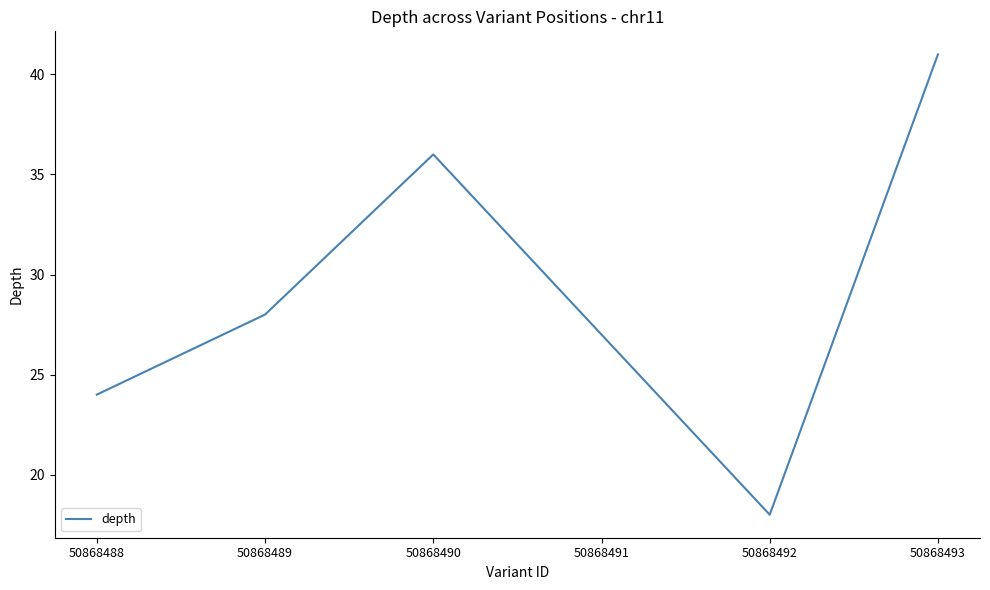

Which label corresponds to the largest value in the chart?

50868493